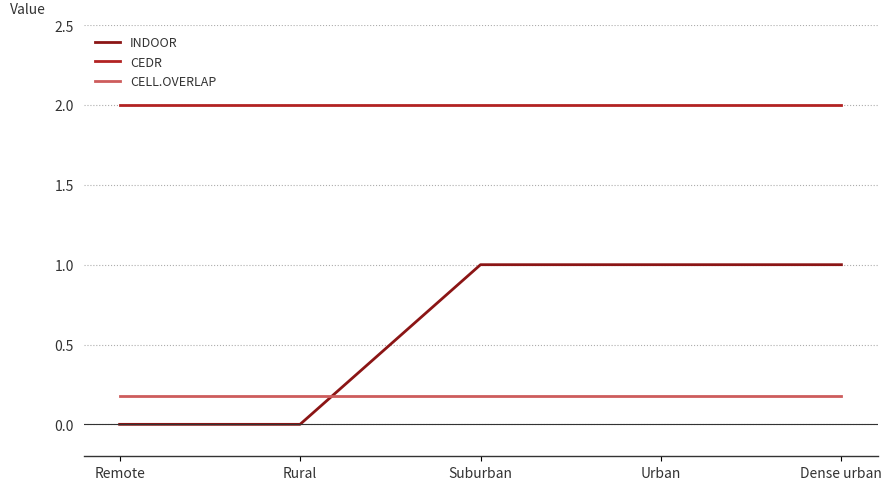

Between Rural and Dense urban, which series saw the biggest shift?

INDOOR